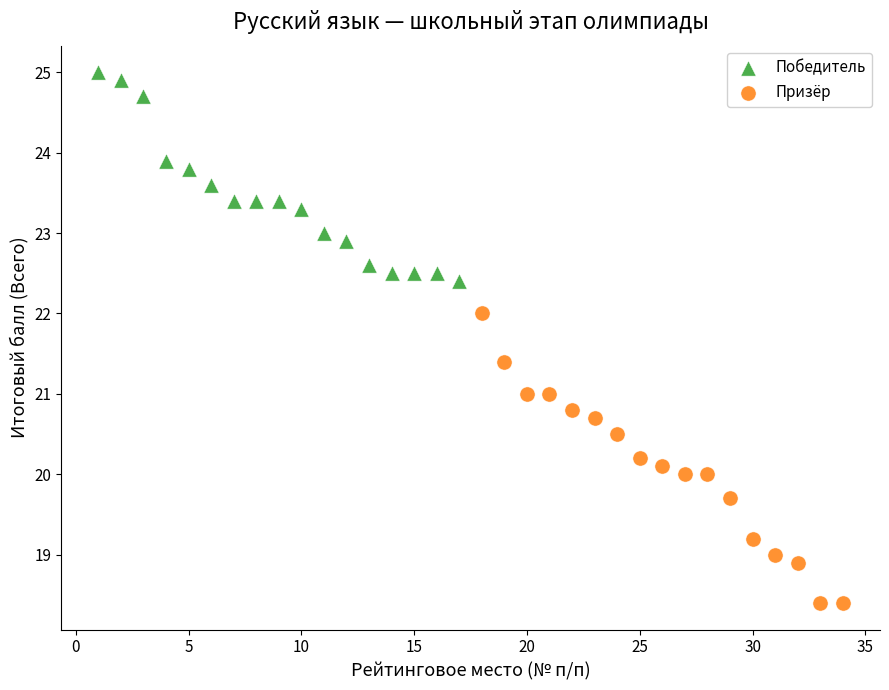

Which series has the largest Y range (max minus min)?

Призёр